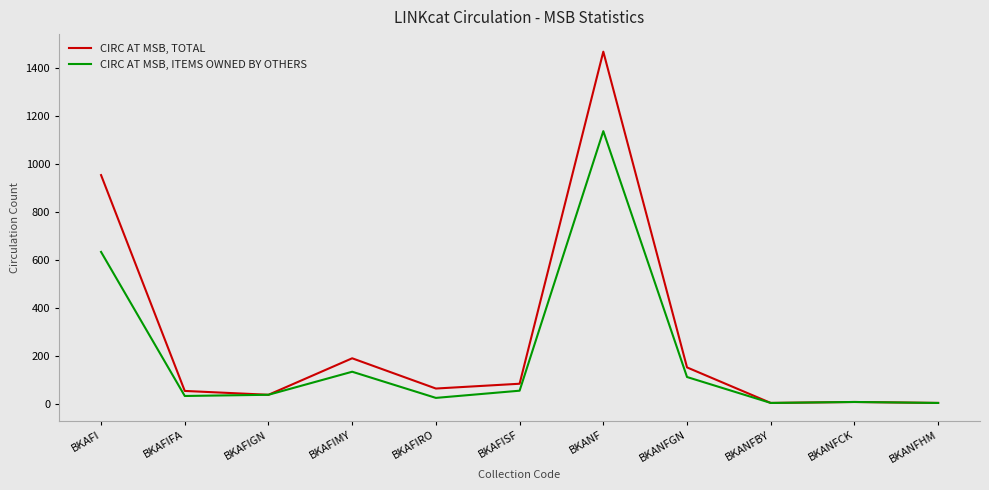

At which category is the sum across all series the highest?

BKANF